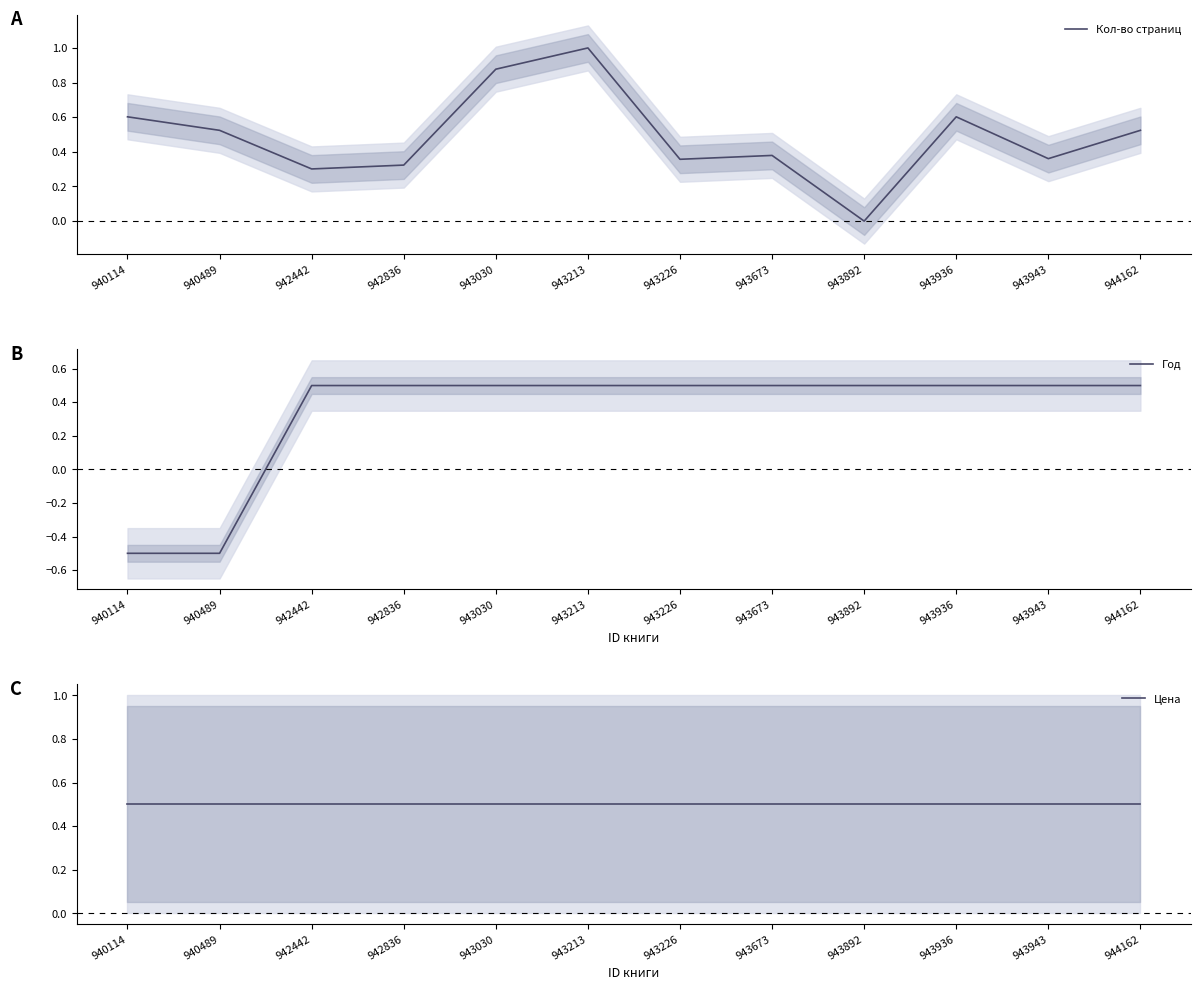

Reading left to right, what are all the values shown in this chart?

Кол-во страниц: 0.6	0.5	0.3	0.3	0.9	1.0	0.4	0.4	0.0	0.6	0.4	0.5
Год: -0.5	-0.5	0.5	0.5	0.5	0.5	0.5	0.5	0.5	0.5	0.5	0.5
Цена: 0.5	0.5	0.5	0.5	0.5	0.5	0.5	0.5	0.5	0.5	0.5	0.5